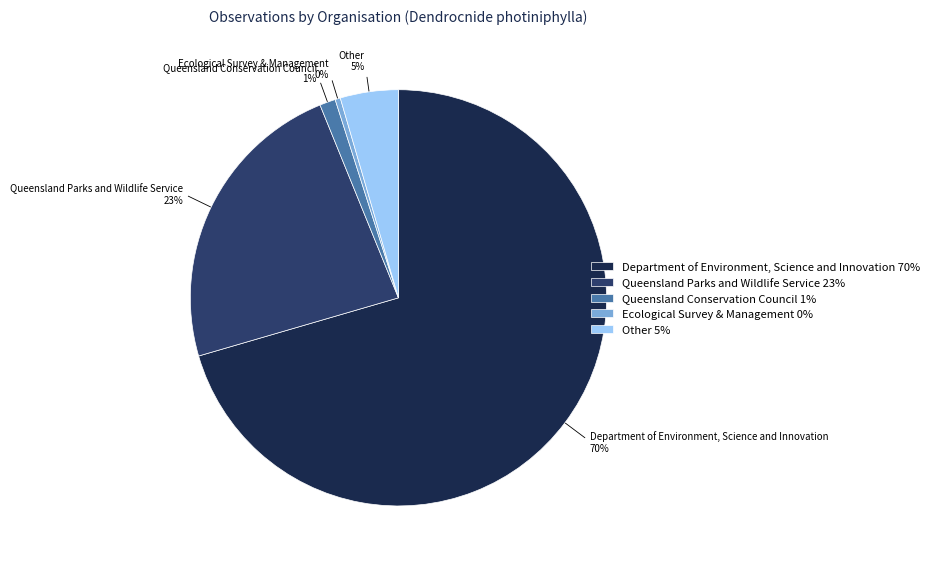

Combined, do Other 5% and Ecological Survey & Management 0% account for over 50%?

No